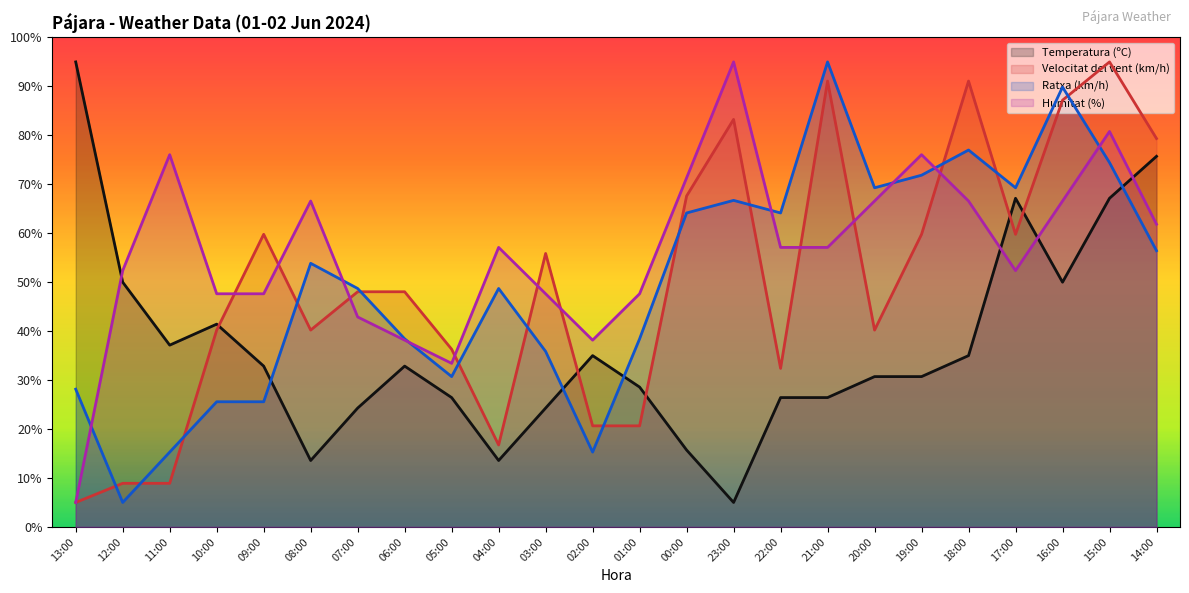

Which category has the lowest value in the Ratxa (km/h) series?

12:00